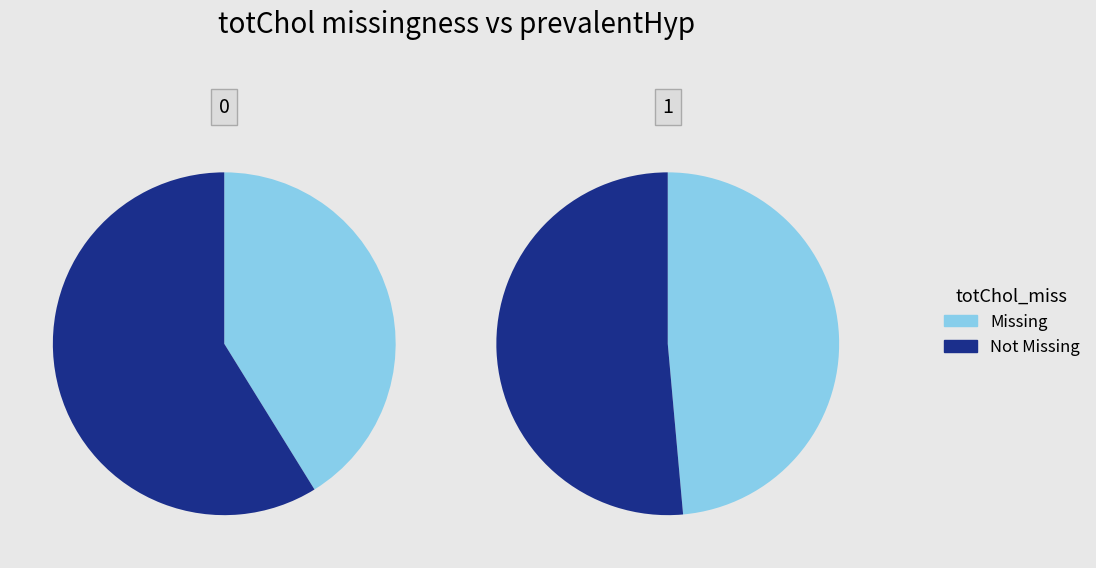

Count the number of slices in the pie.

2